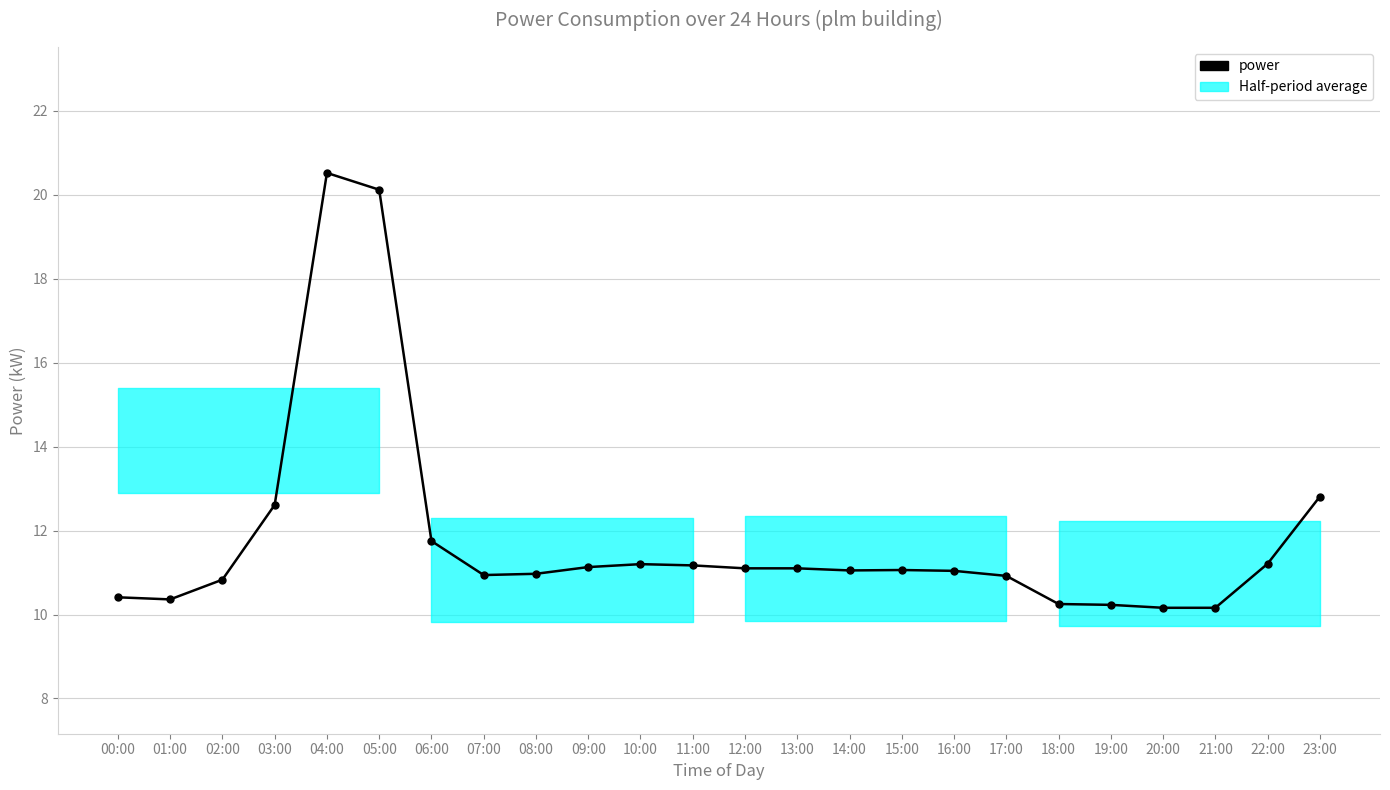

How many lines are shown in the chart?

1